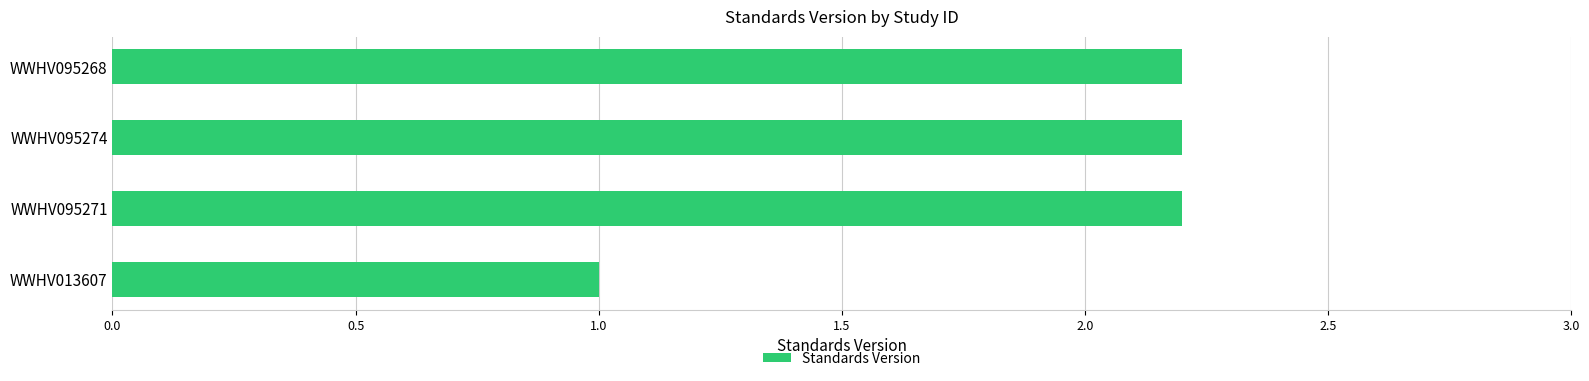

Which label corresponds to the smallest value in the chart?

WWHV013607